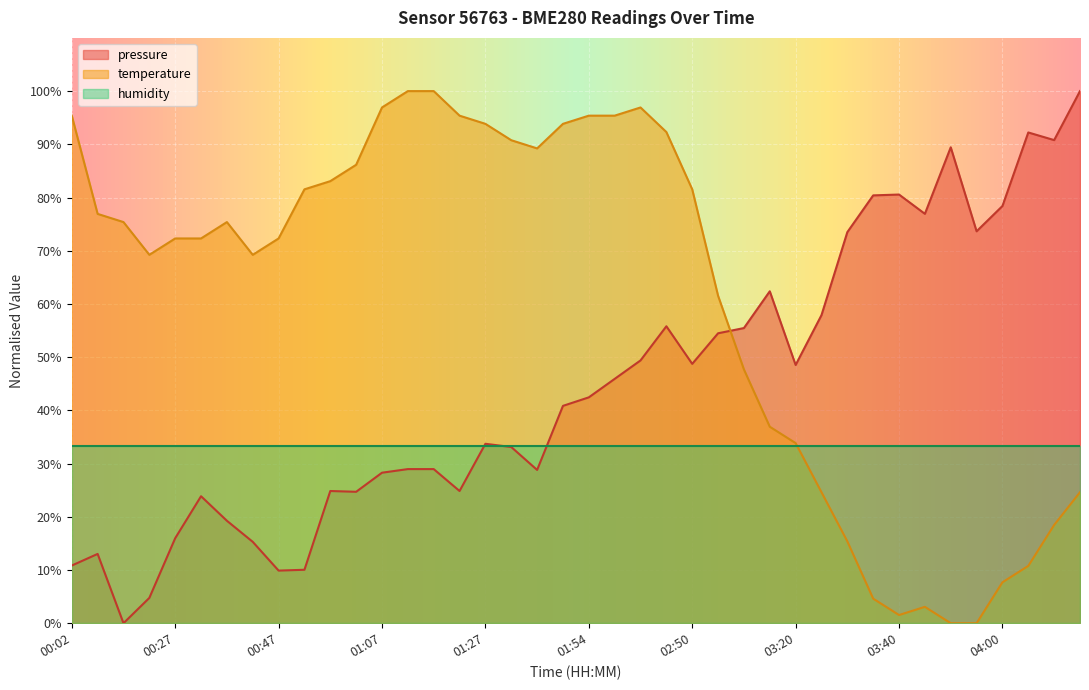

Rank the series at 04:00 from highest to lowest value.

pressure, humidity, temperature